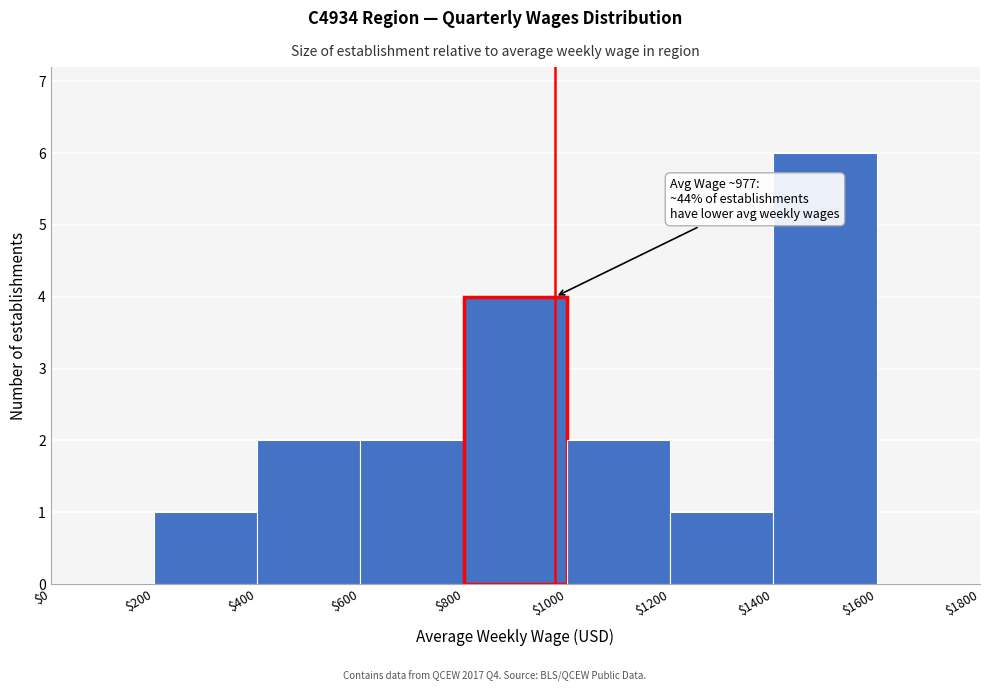

Which range on the x-axis has the tallest bar?

$1400 to $1600